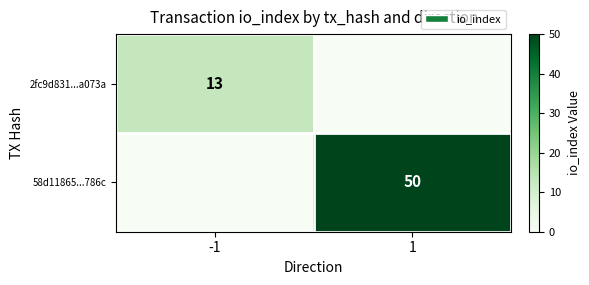

The value of 58d11865...786c at 1 is 50. True or false?

True